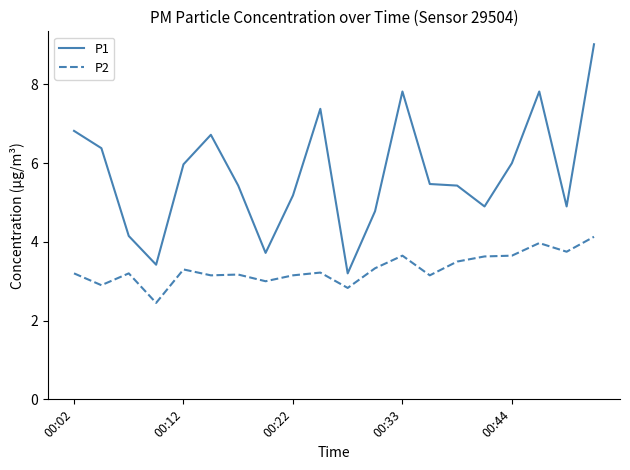

What is the greatest value displayed?

9.0